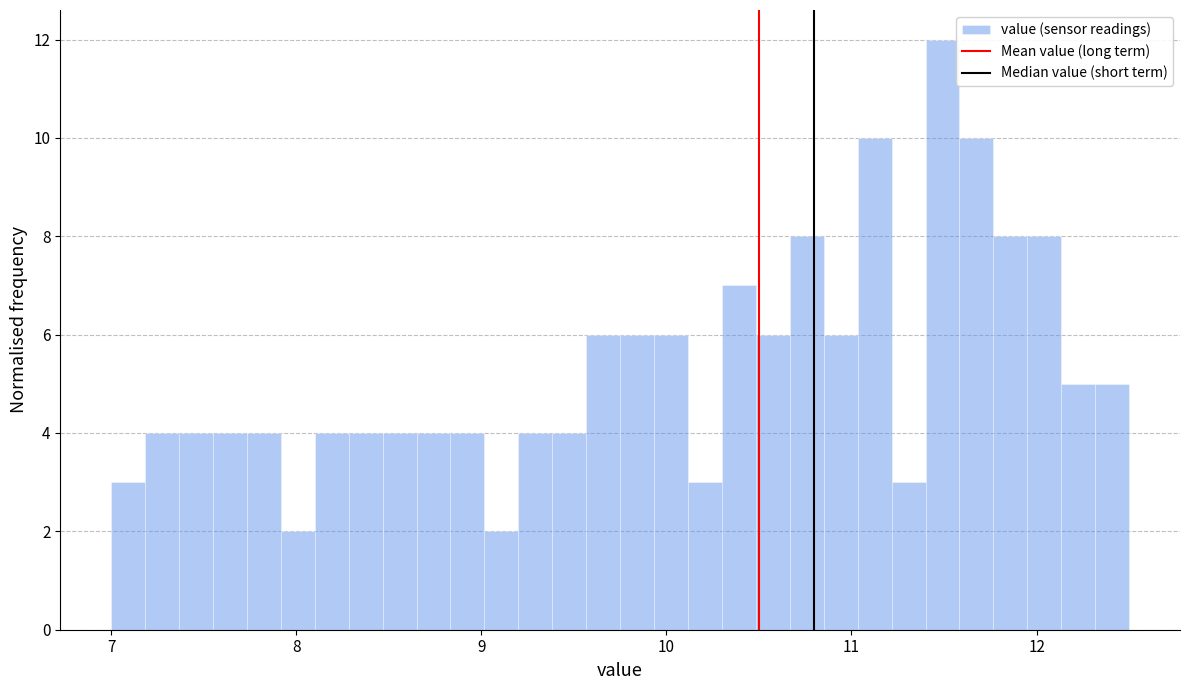

Around what value on the x-axis is the tallest bar? Give the approximate position of its centre, as read against the axis.

11.5